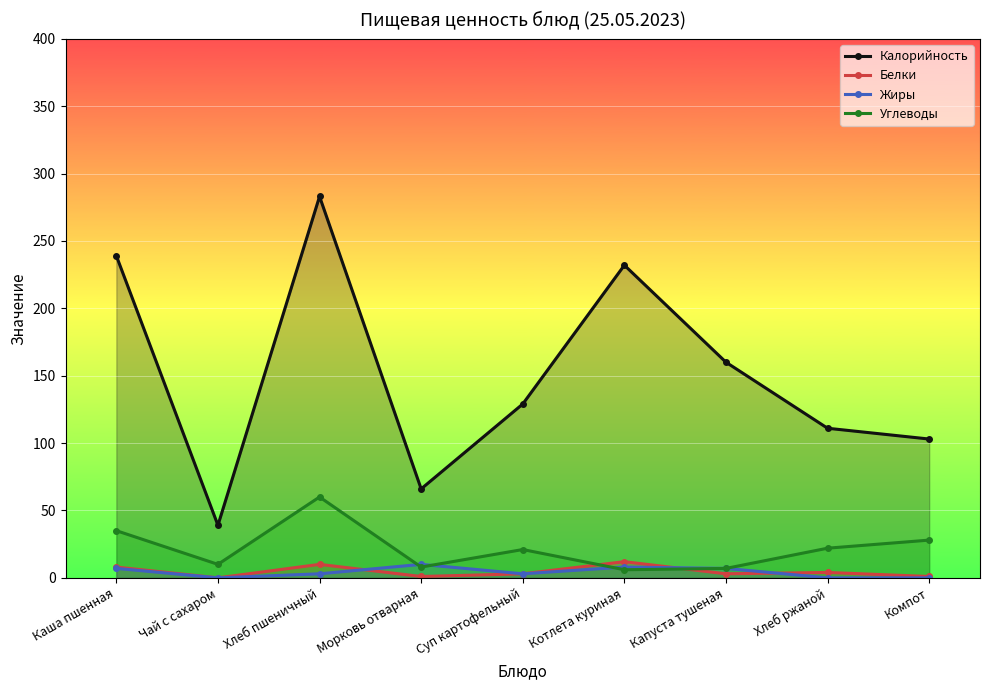

At Компот, list the series in order from largest to smallest.

Калорийность, Углеводы, Белки, Жиры